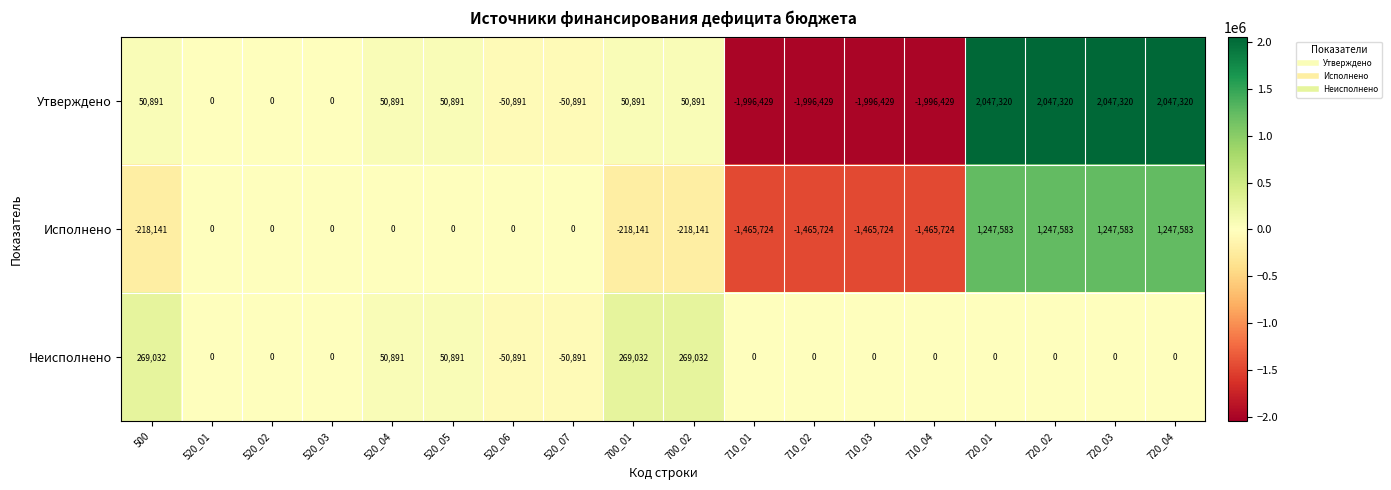

List the series in order of their peak value, highest first.

Утверждено, Исполнено, Неисполнено